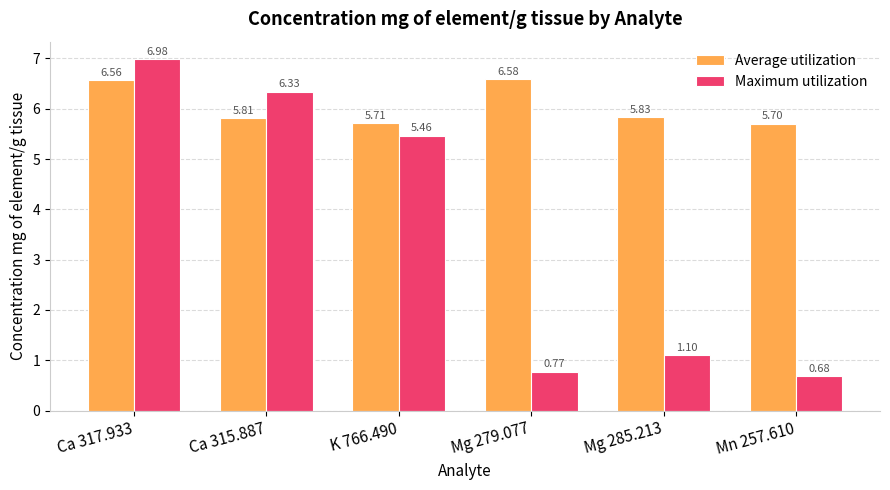

Between K 766.490 and Mn 257.610, which series saw the biggest shift?

Maximum utilization